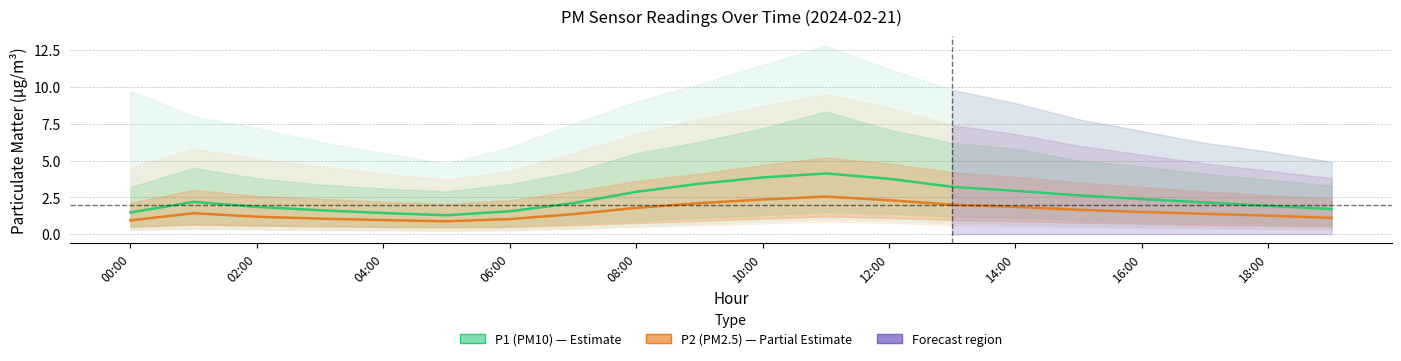

What is the spread (max minus min) of values at 02:00?

0.8